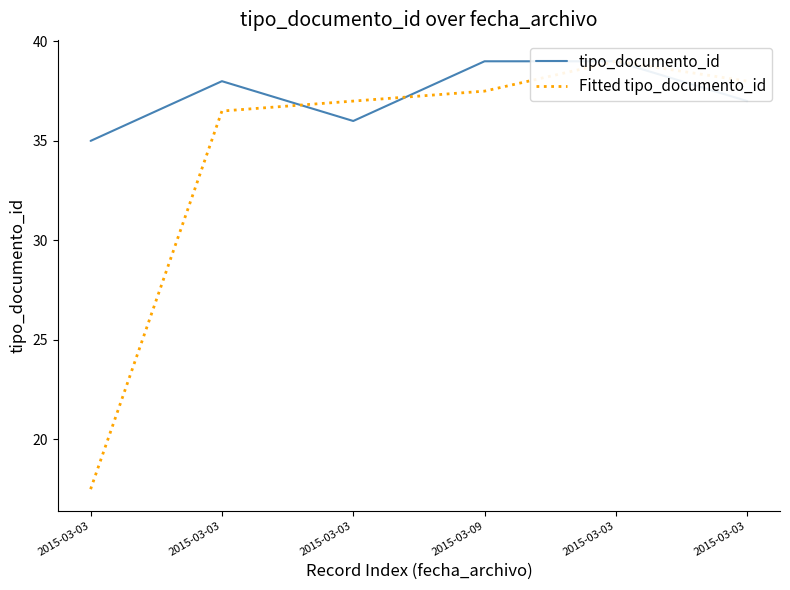

The Fitted tipo_documento_id series shows 65.2 at 2015-03-03. True or false?

False